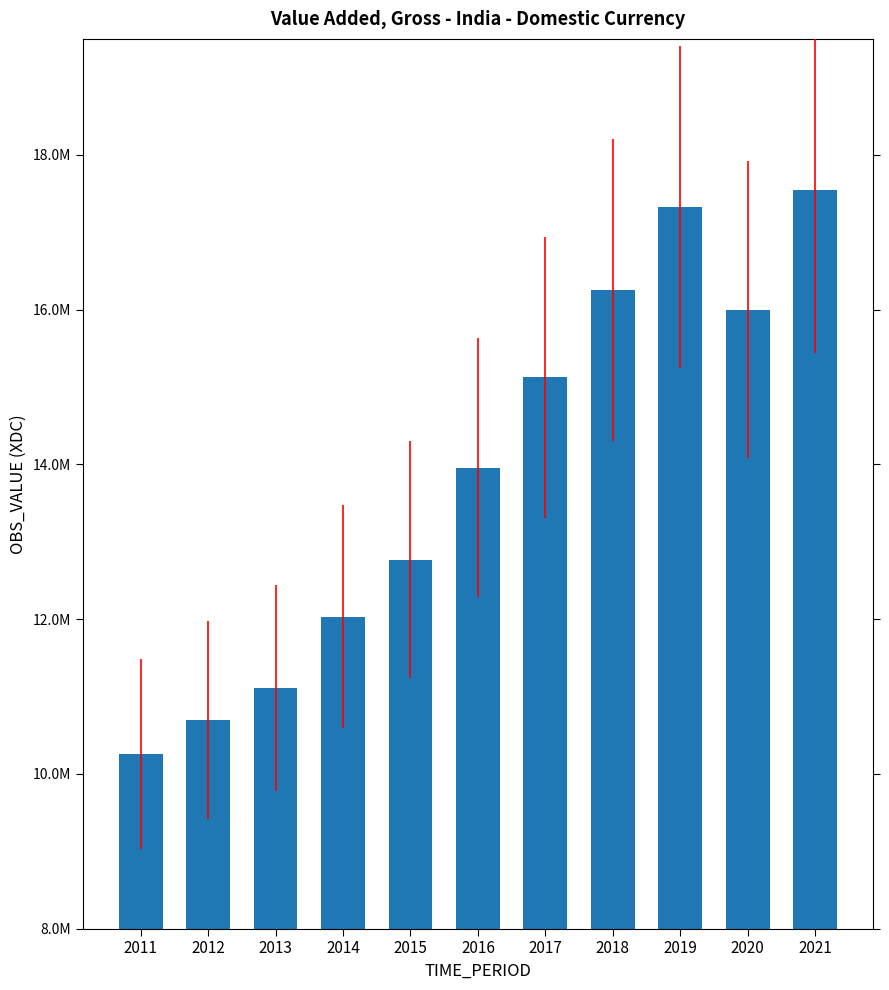

Read the value at 2017, to the nearest 50.

15125400